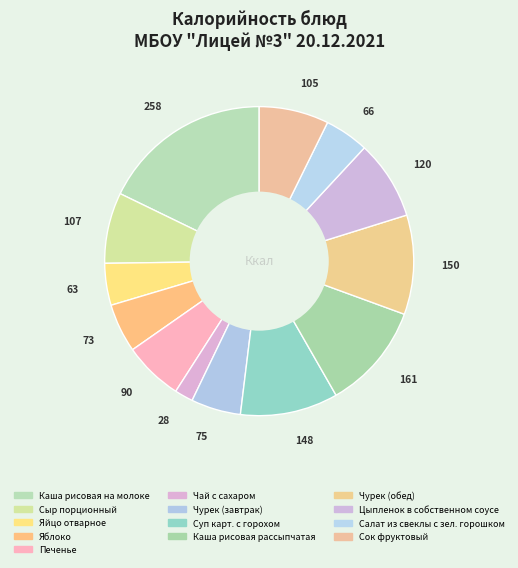

True or false: Чурек (завтрак) accounts for 5% of the total.

True